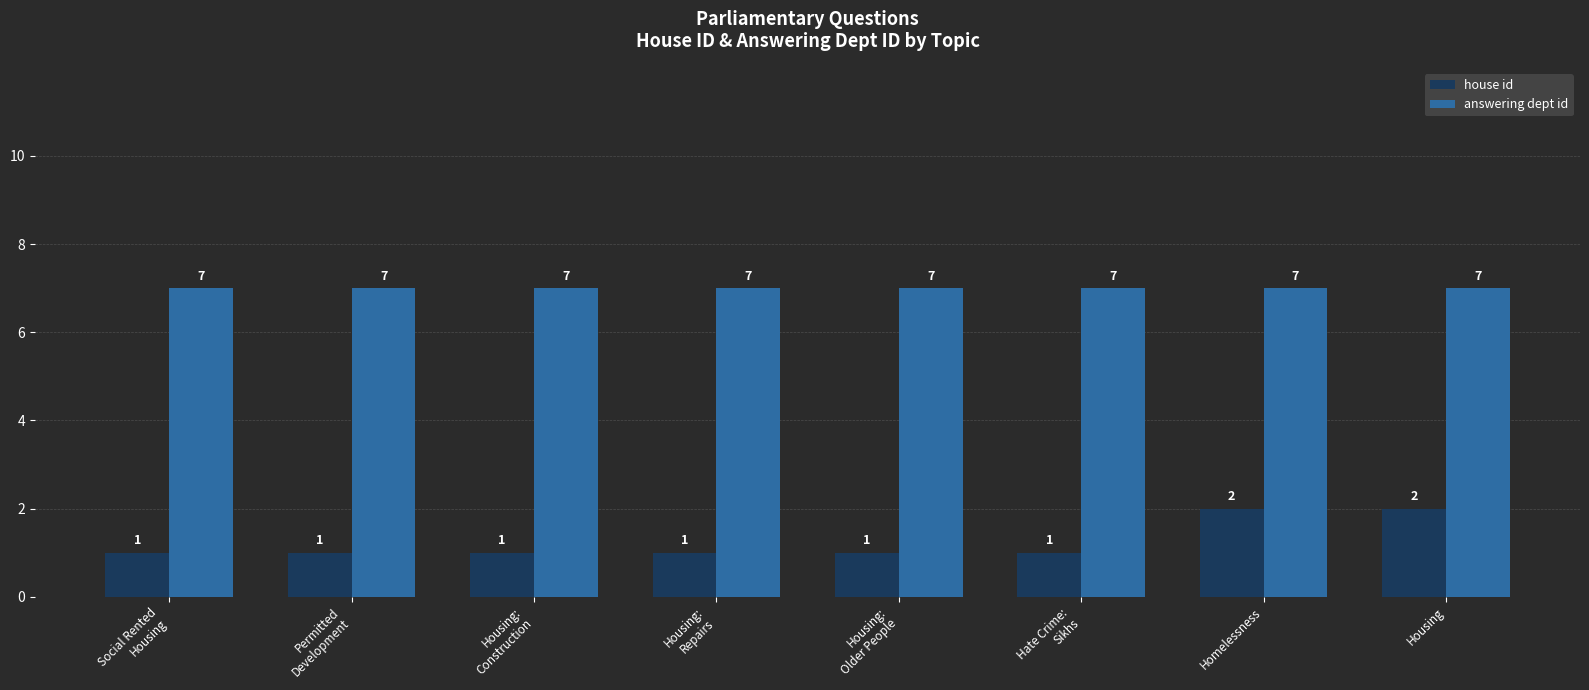

Are the bars horizontal?

No